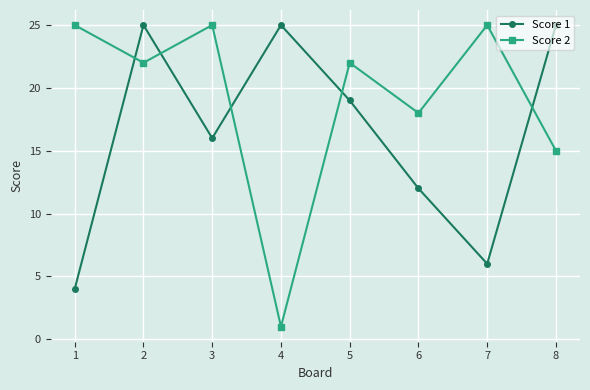

How many data points in Score 1 are less than 19?

4